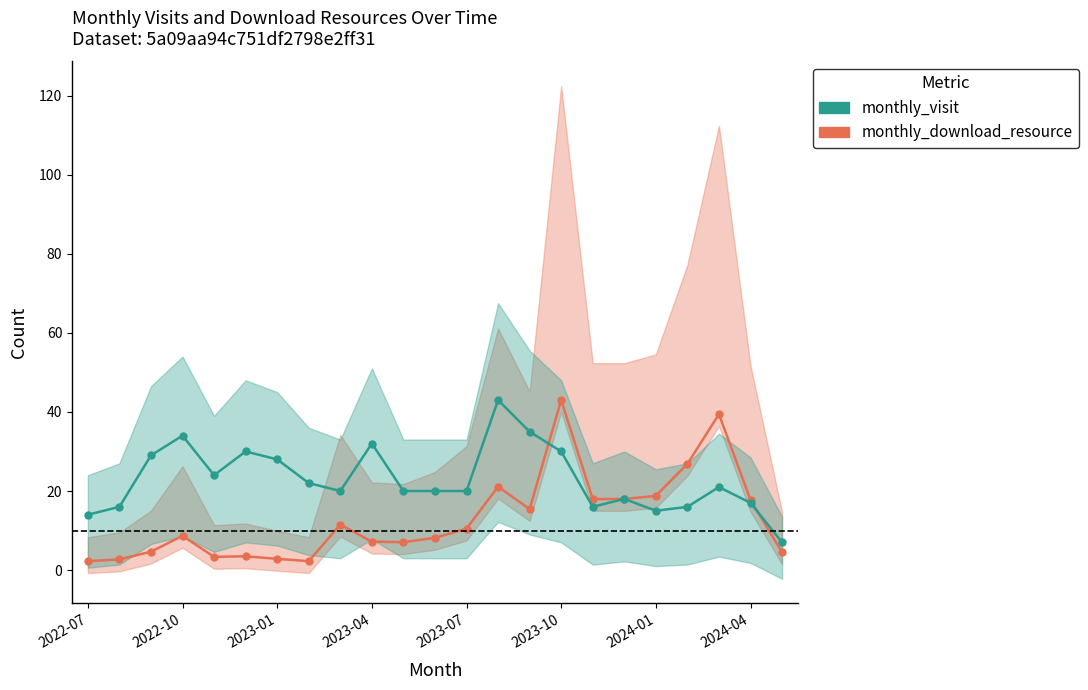

What position from the left is 2022-07?

1